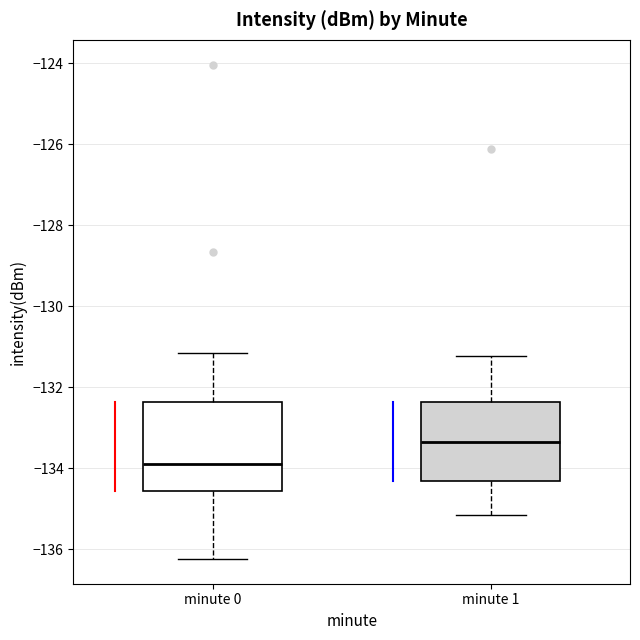

Which box is the tallest, from its lower edge to its upper edge?

minute 0